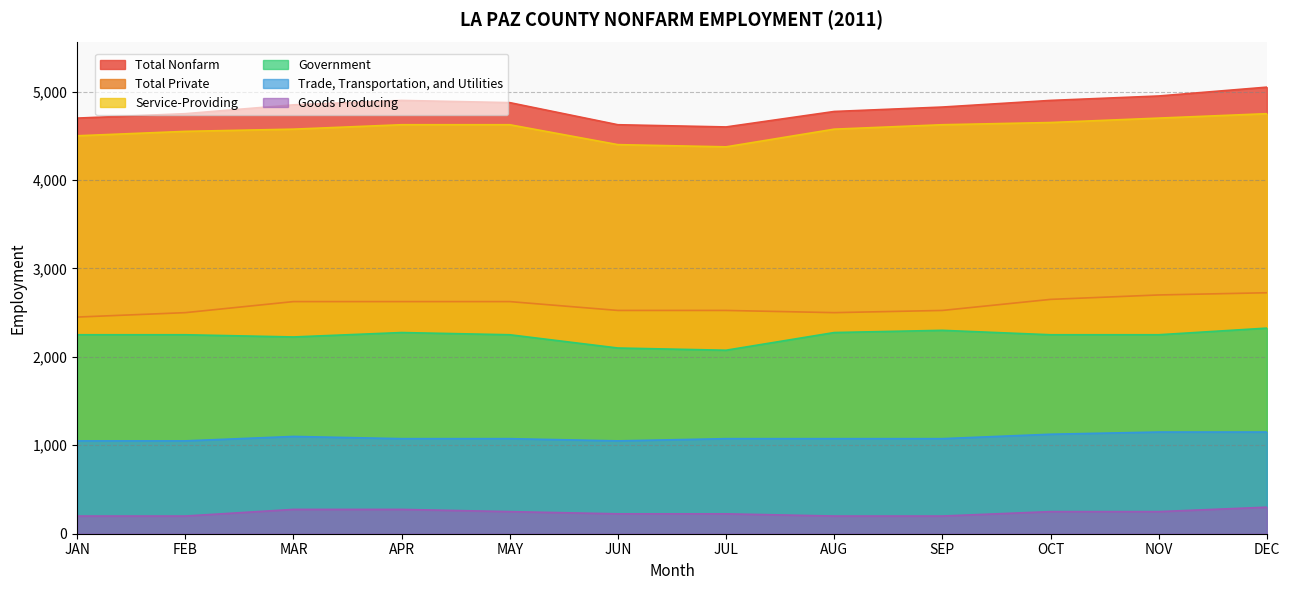

Where is the first local minimum for Service-Providing?

JUL